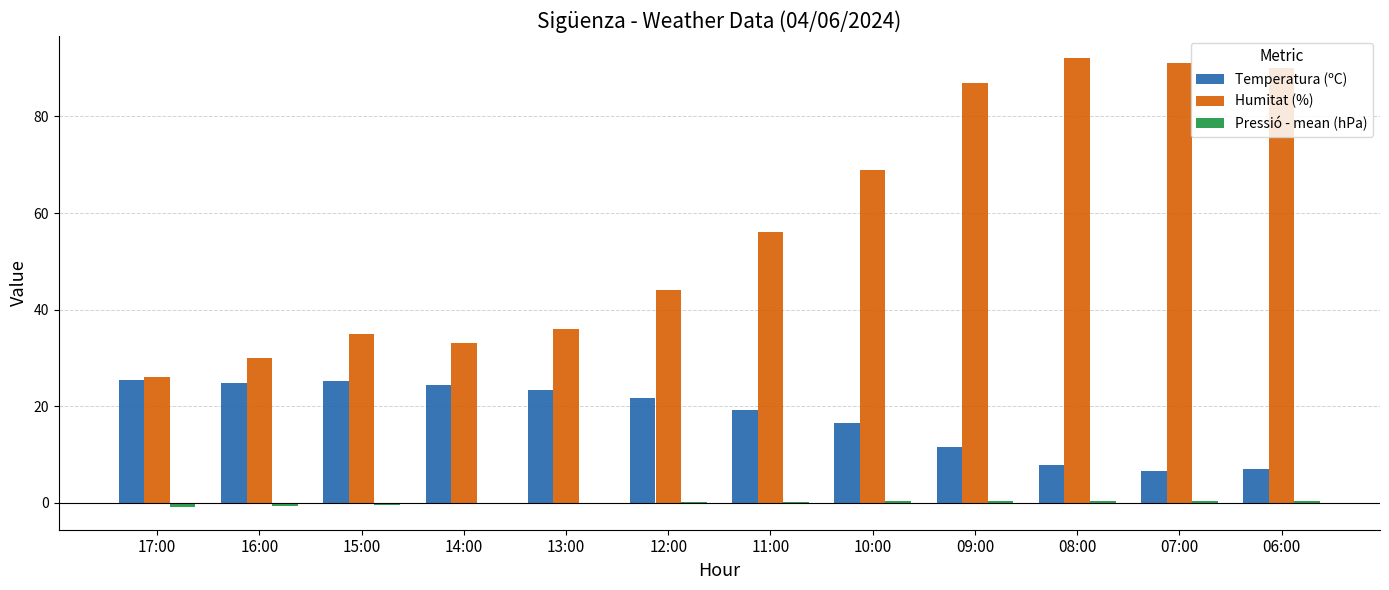

Read the Humitat (%) value at 16:00.

30.0